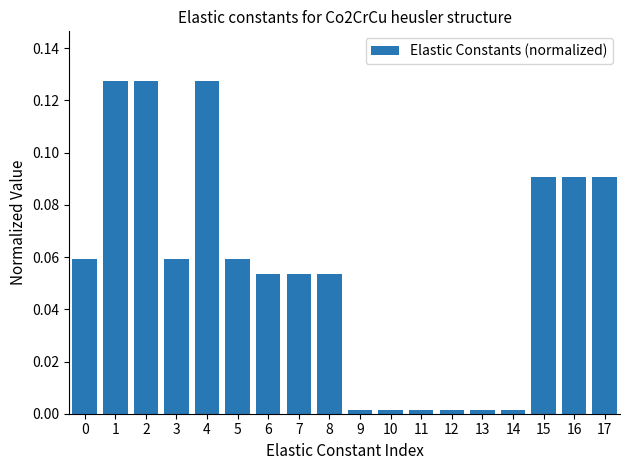

What is the sum of all values?

1.0